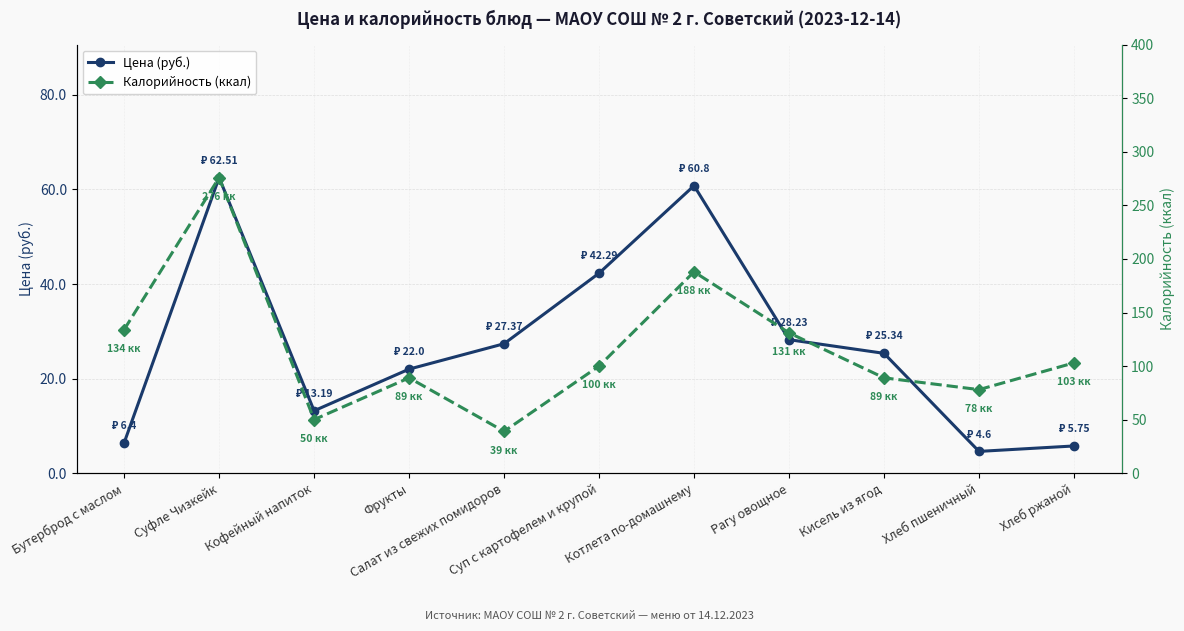

Is it true that Калорийность (ккал) equals 23.1 at Кисель из ягод?

False